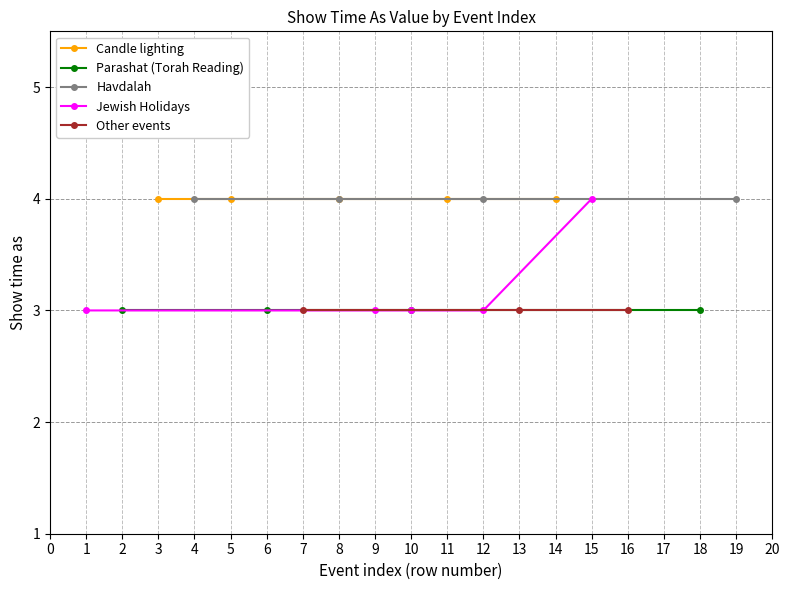

What is the maximum value shown in the chart?

4